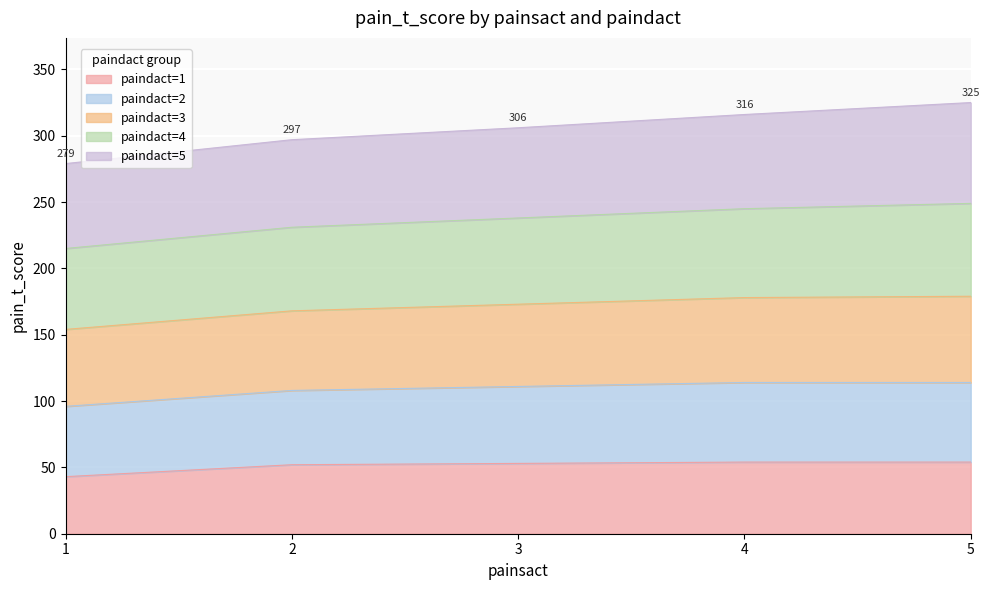

At which category is the sum across all series the highest?

5